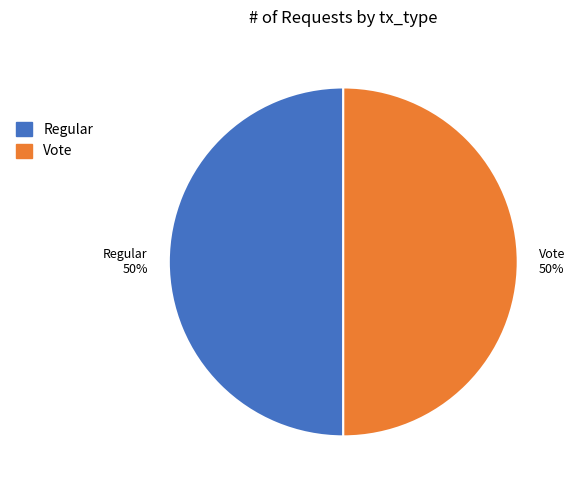

Is the sum of Vote 50% and Regular 50% greater than half?

Yes